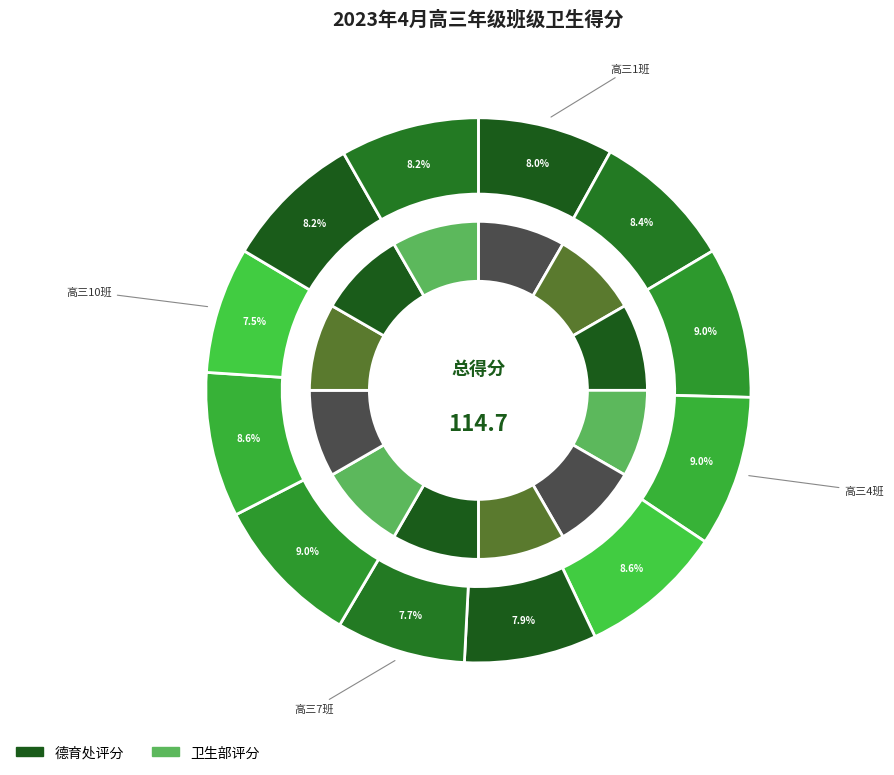

What percentage is the 高三7班 slice, to the nearest percent?

8%